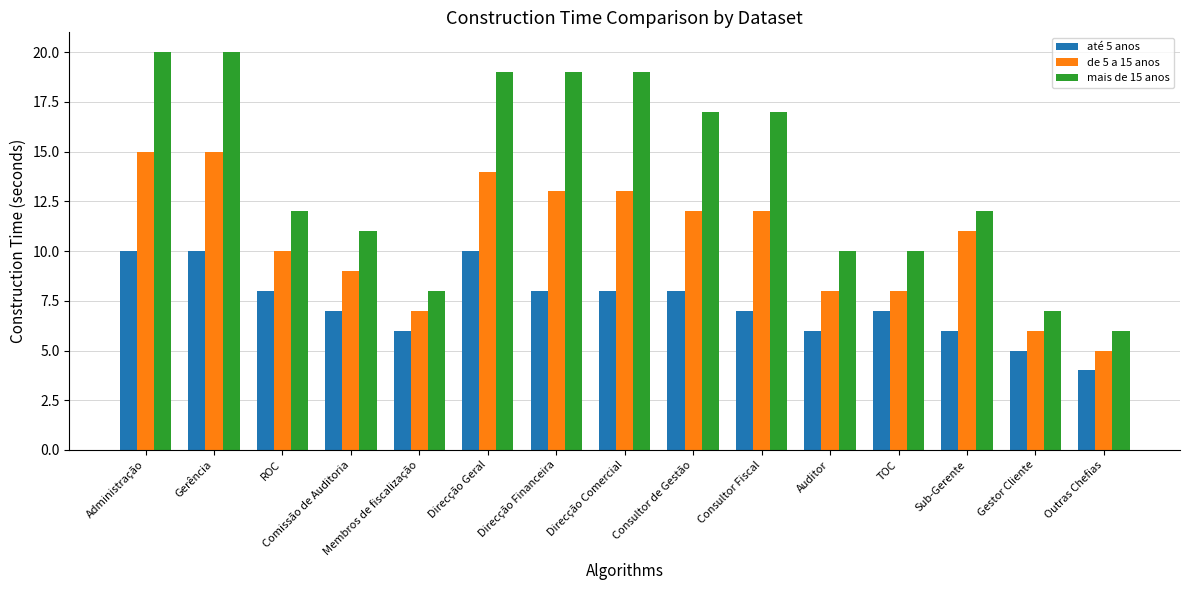

At which label does mais de 15 anos first exceed 12?

Administração